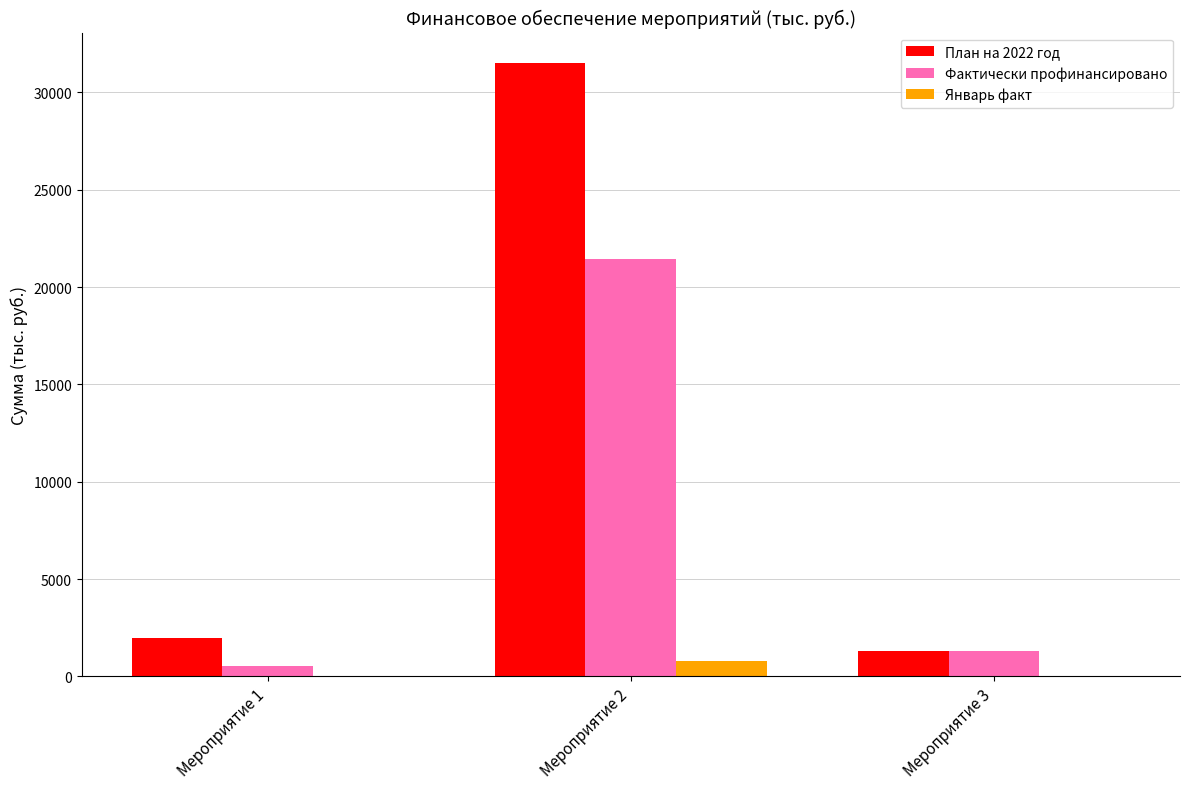

Are the bars horizontal?

No